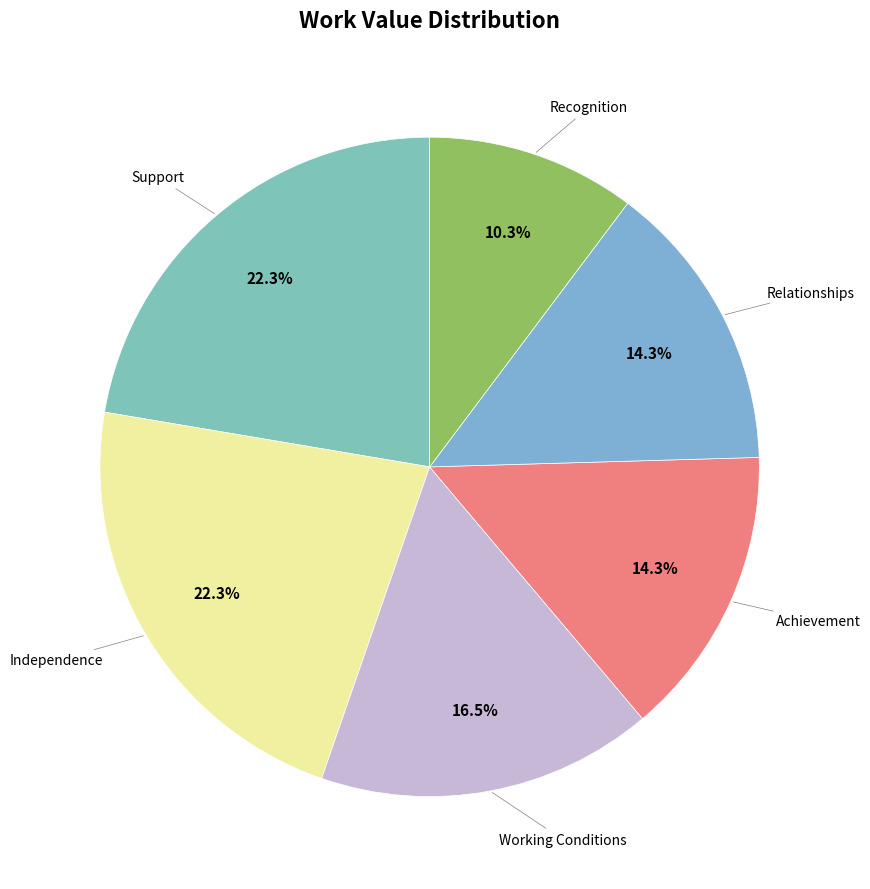

Count the number of slices in the pie.

6